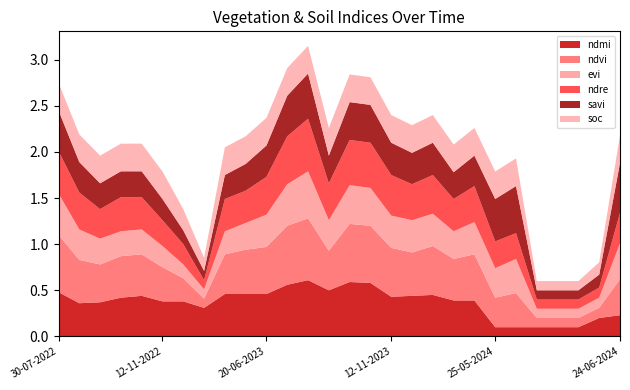

Reading left to right, transcribe all the data shown in this chart.

ndmi: 0.5	0.4	0.4	0.4	0.4	0.4	0.4	0.3	0.5	0.5	0.5	0.6	0.6	0.5	0.6	0.6	0.4	0.4	0.5	0.4	0.4	0.1	0.1	0.1	0.1	0.1	0.2	0.2
ndvi: 0.6	0.5	0.4	0.5	0.5	0.4	0.2	0.1	0.4	0.5	0.5	0.6	0.7	0.4	0.6	0.6	0.5	0.5	0.5	0.5	0.5	0.3	0.4	0.1	0.1	0.1	0.1	0.4
evi: 0.5	0.3	0.3	0.3	0.3	0.2	0.1	0.1	0.2	0.3	0.3	0.5	0.5	0.3	0.4	0.4	0.3	0.3	0.3	0.3	0.3	0.3	0.4	0.1	0.1	0.1	0.1	0.4
ndre: 0.5	0.4	0.3	0.4	0.3	0.3	0.2	0.1	0.3	0.3	0.4	0.5	0.6	0.4	0.5	0.5	0.4	0.4	0.4	0.3	0.4	0.3	0.3	0.1	0.1	0.1	0.1	0.3
savi: 0.4	0.3	0.3	0.3	0.3	0.2	0.1	0.1	0.3	0.3	0.3	0.4	0.5	0.3	0.4	0.4	0.3	0.3	0.3	0.3	0.3	0.5	0.5	0.1	0.1	0.1	0.1	0.5
soc: 0.3	0.3	0.3	0.3	0.3	0.3	0.2	0.1	0.3	0.3	0.3	0.3	0.3	0.3	0.3	0.3	0.3	0.3	0.3	0.3	0.3	0.3	0.3	0.1	0.1	0.1	0.1	0.3